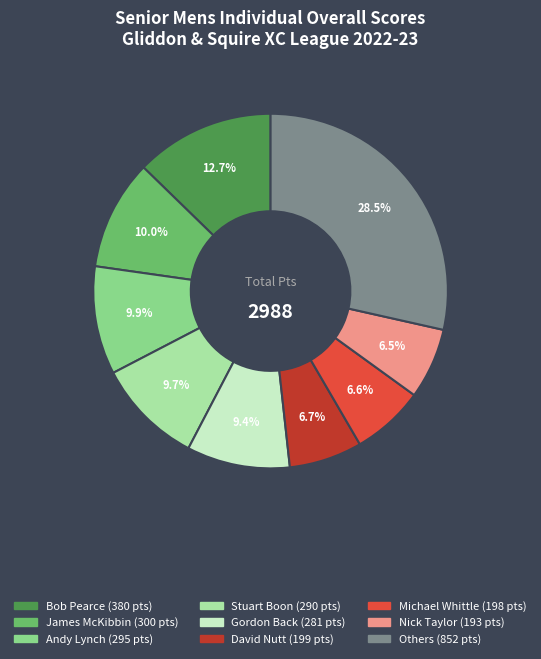

Is there any slice that represents more than half of the pie?

No